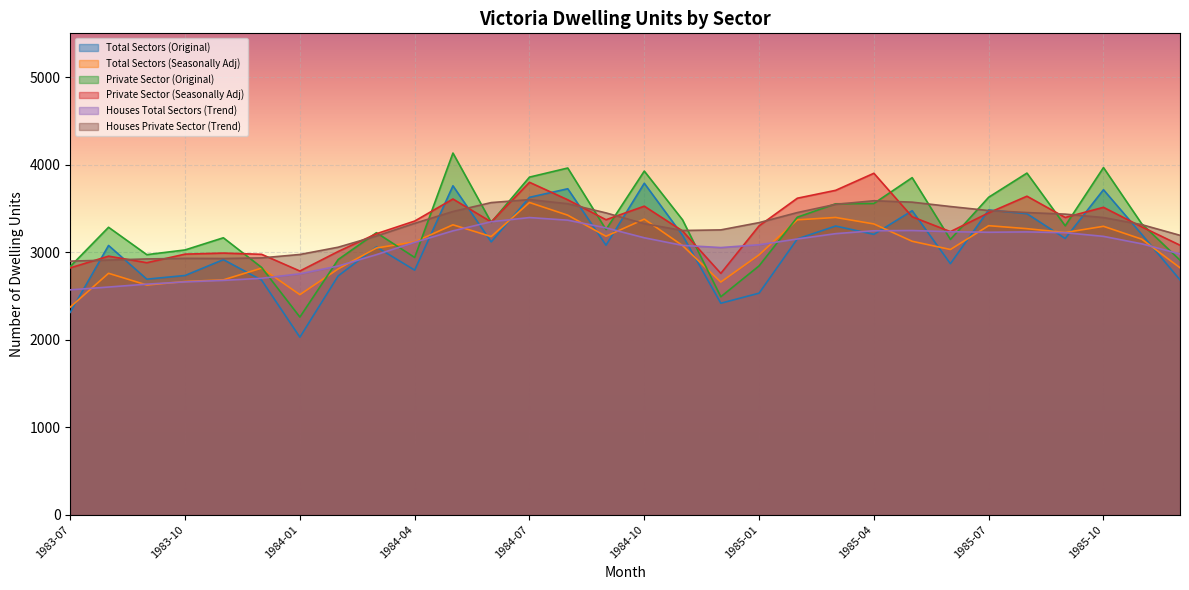

What is the total value across all series at 1983-11?

17354